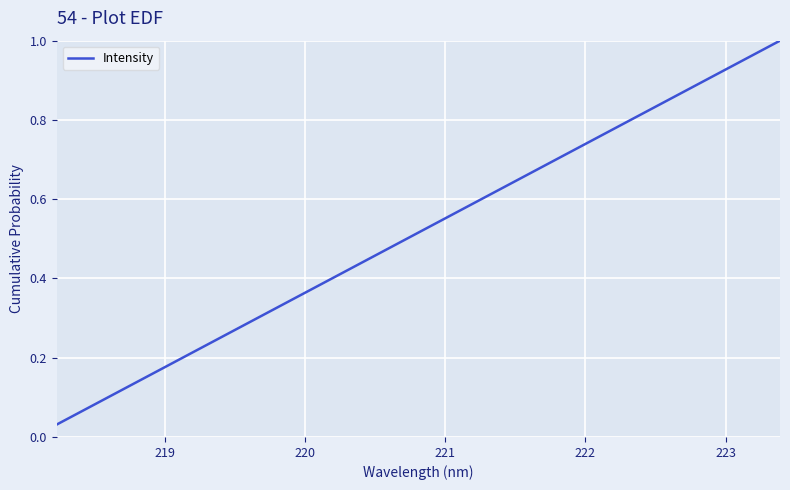

Is this an area chart (filled region under the line)?

No